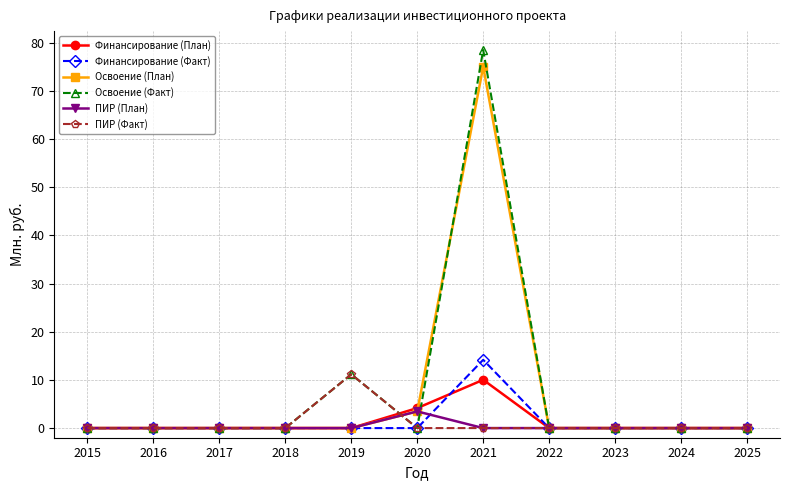

Is the value of Финансирование (План) at 2021 greater than the value of Освоение (План) at 2025?

Yes